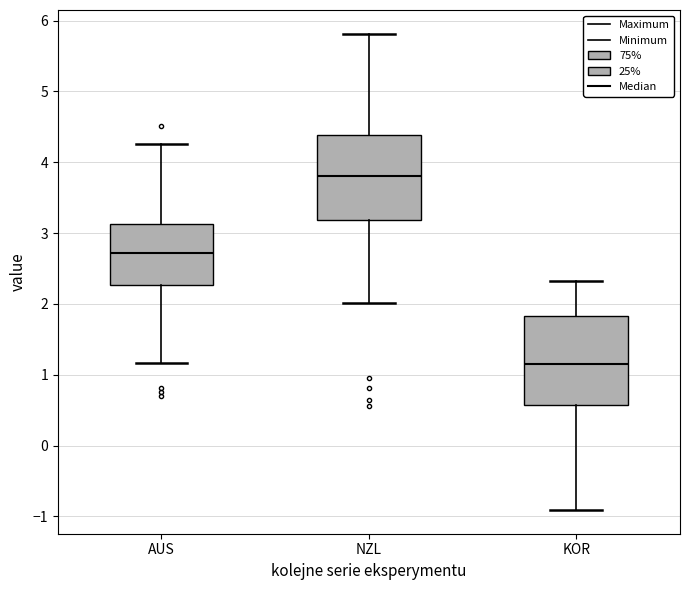

Which box has the lowest median line?

KOR